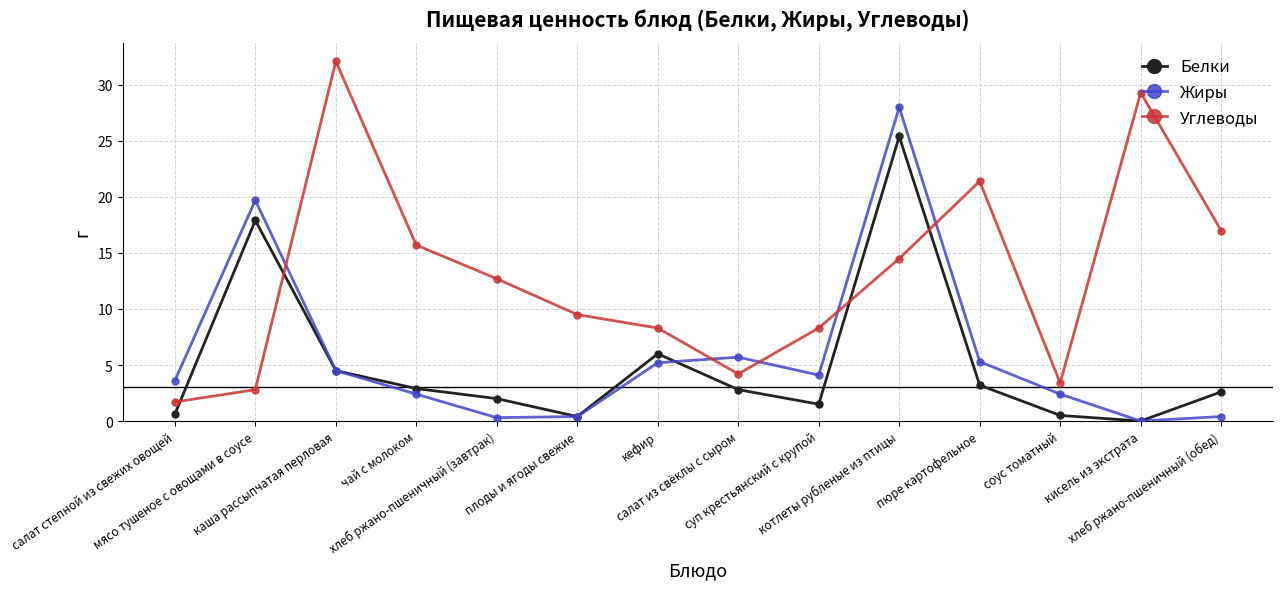

List the series in order of their peak value, highest first.

Углеводы, Жиры, Белки